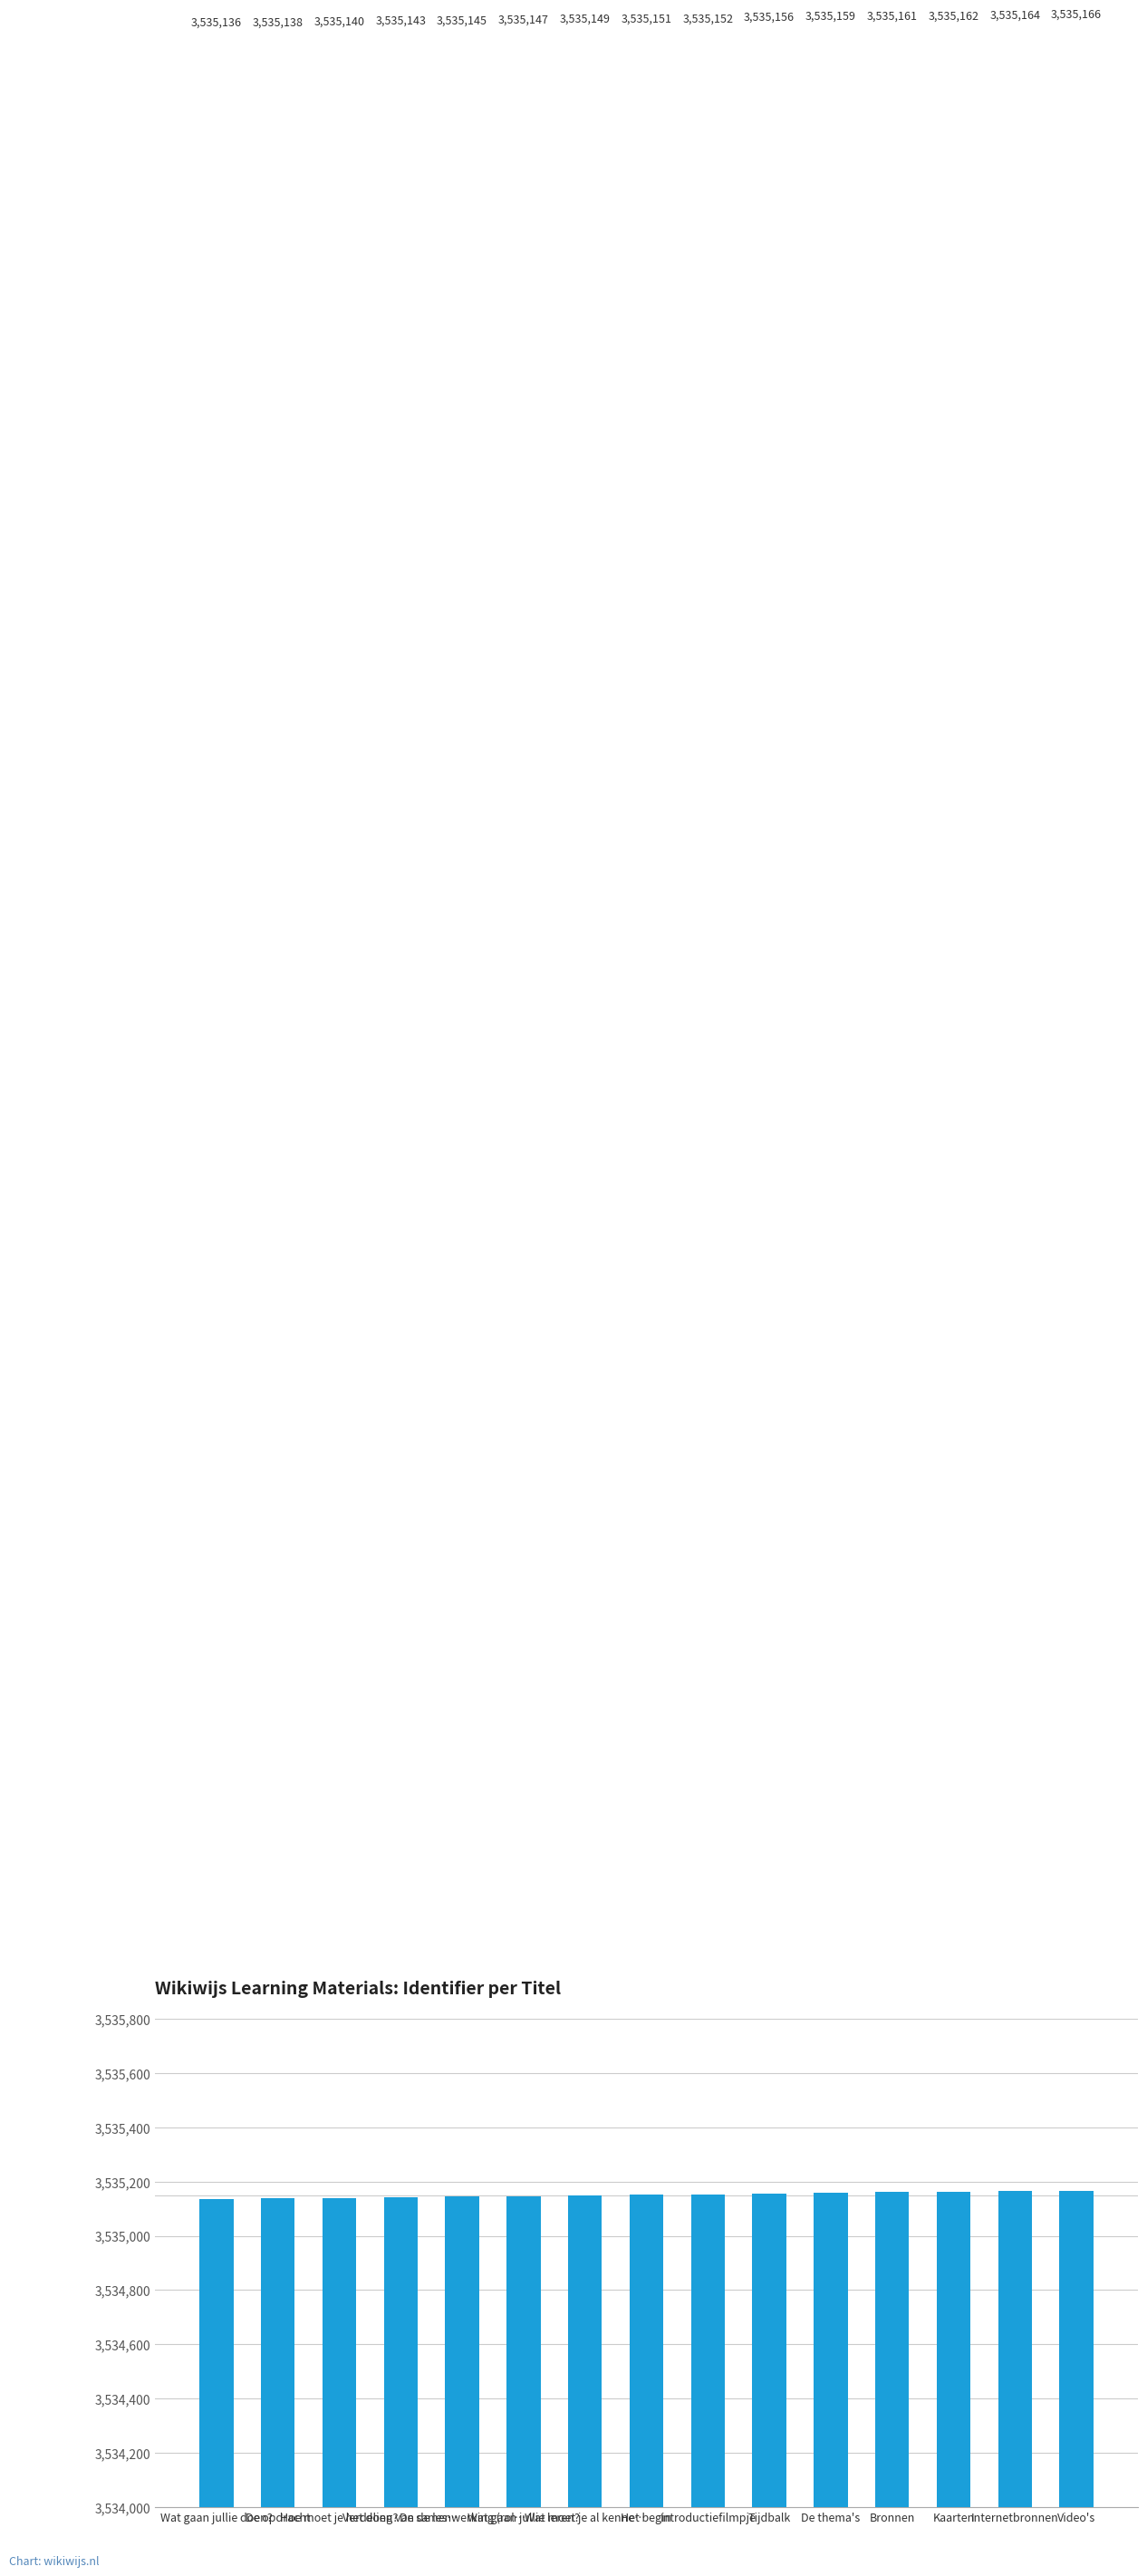

Rank the categories by value from highest to lowest.

Video's, Internetbronnen, Kaarten, Bronnen, De thema's, Tijdbalk, Introductiefilmpje, Het begin, Wat moet je al kenne…, Wat gaan jullie leren?, De samenwerking (rol…, Verdeling van de les…, Hoe moet je het doen?, De opdracht, Wat gaan jullie doen?